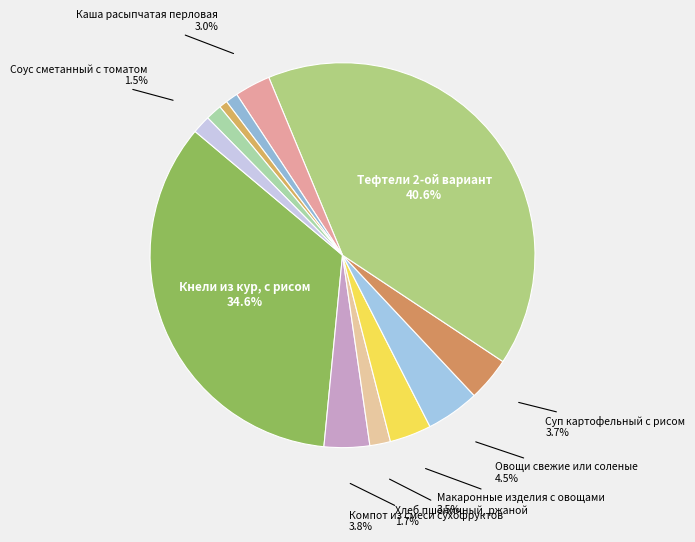

Which category has the biggest portion of the pie?

Тефтели 2-ой вариант